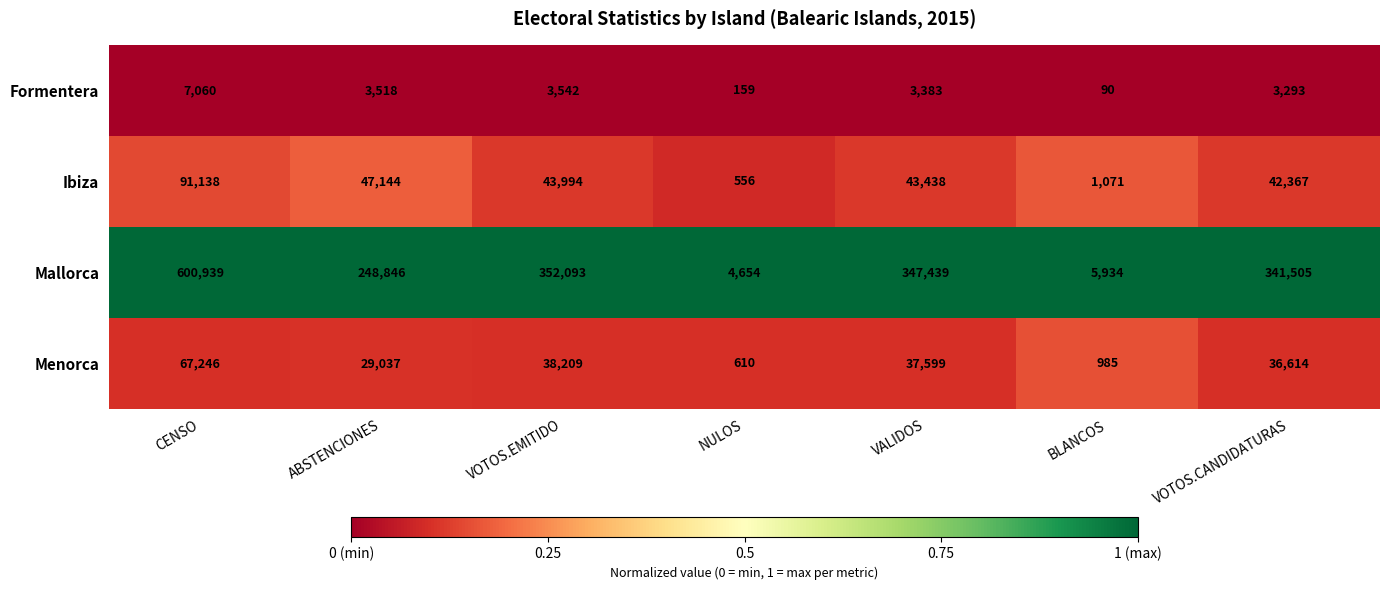

Rank the series by their maximum value, from lowest to highest.

Formentera, Menorca, Ibiza, Mallorca